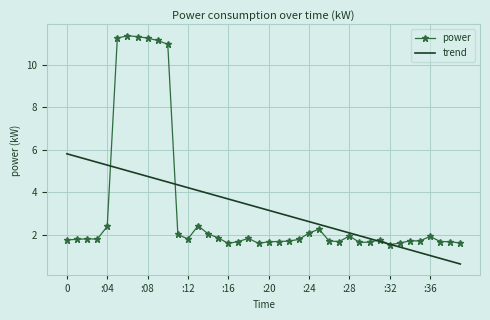

Which series has the largest range (max minus min)?

power